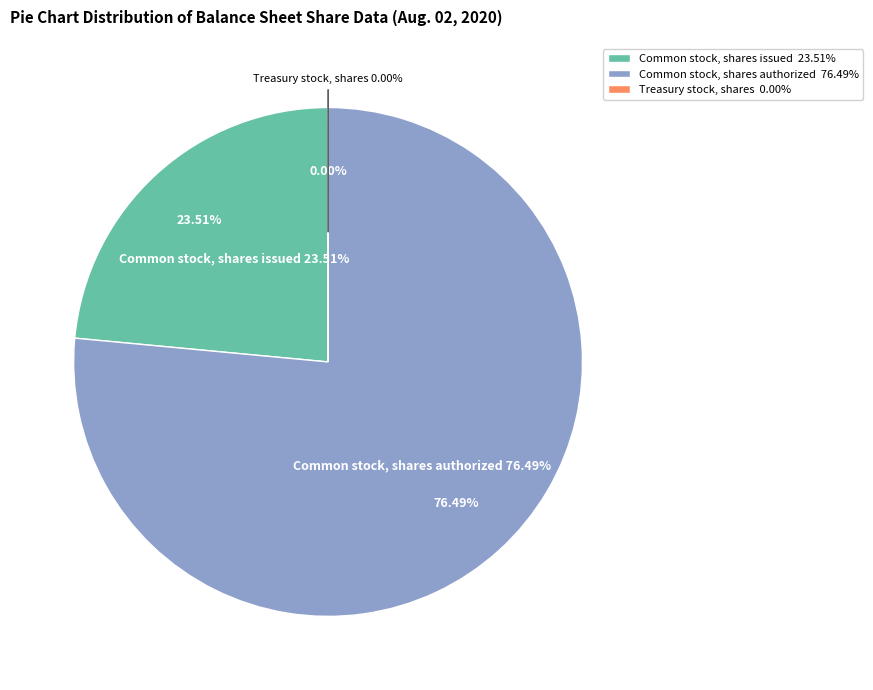

To the nearest percent, what is the difference between the largest and smallest slice percentages?

76%